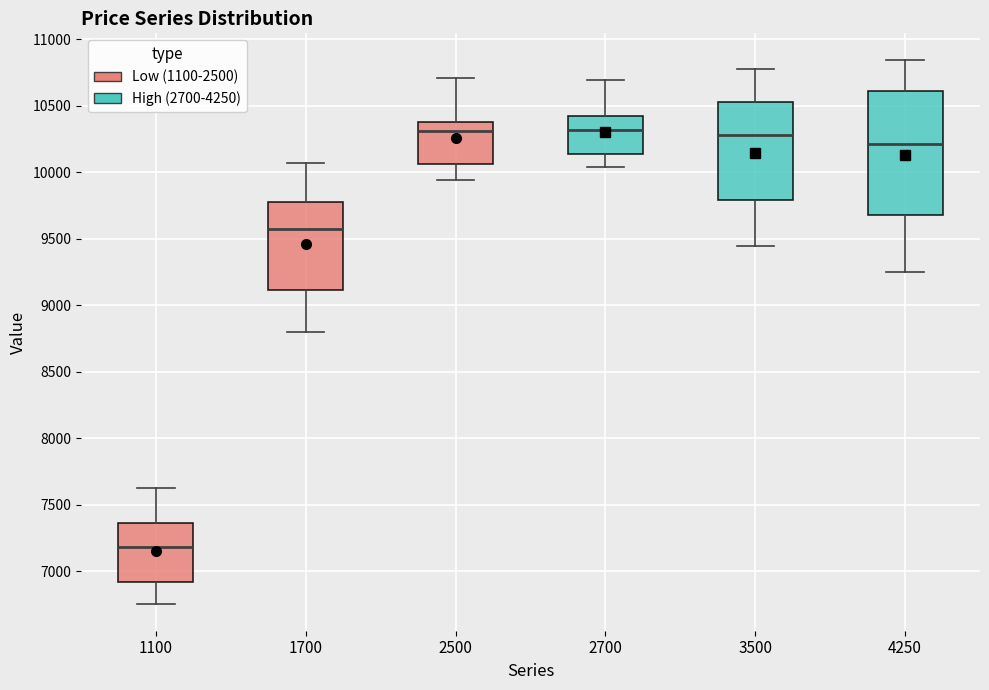

Where is the upper edge of the box at x = 3500 on the y-axis? The values are not printed on the chart, so give them approximately, as read against the axis.

10550